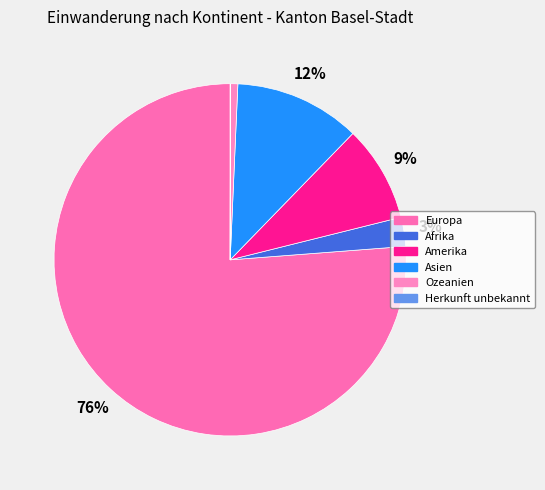

Is Europa the majority of the pie?

Yes